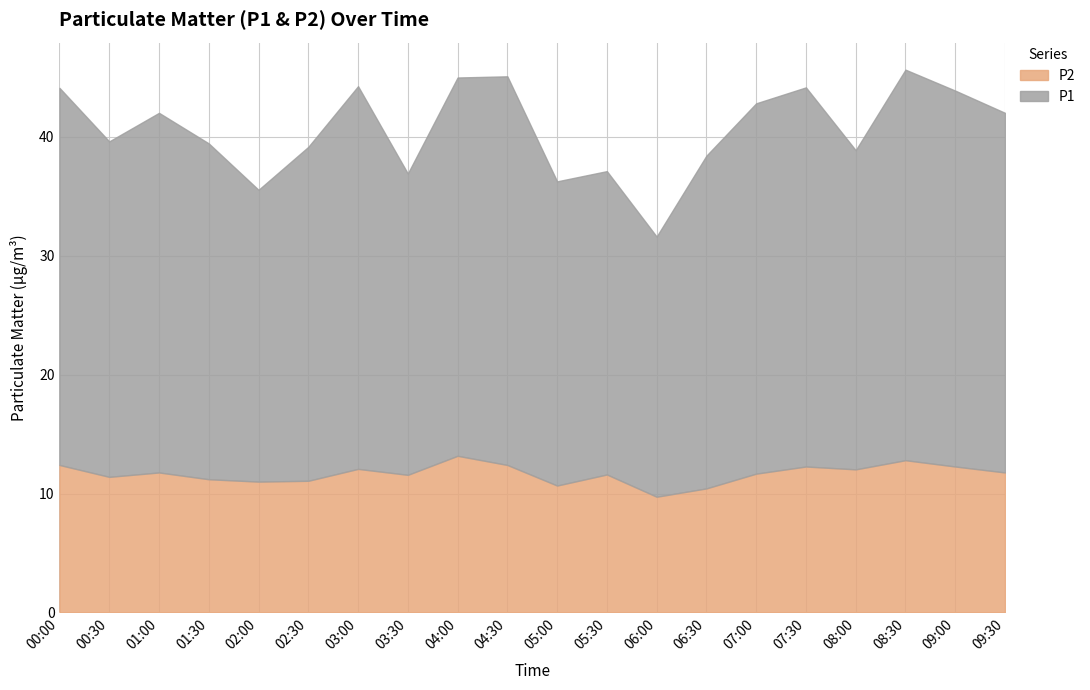

What is the value of the P1 point at the 15th from the left?

31.1